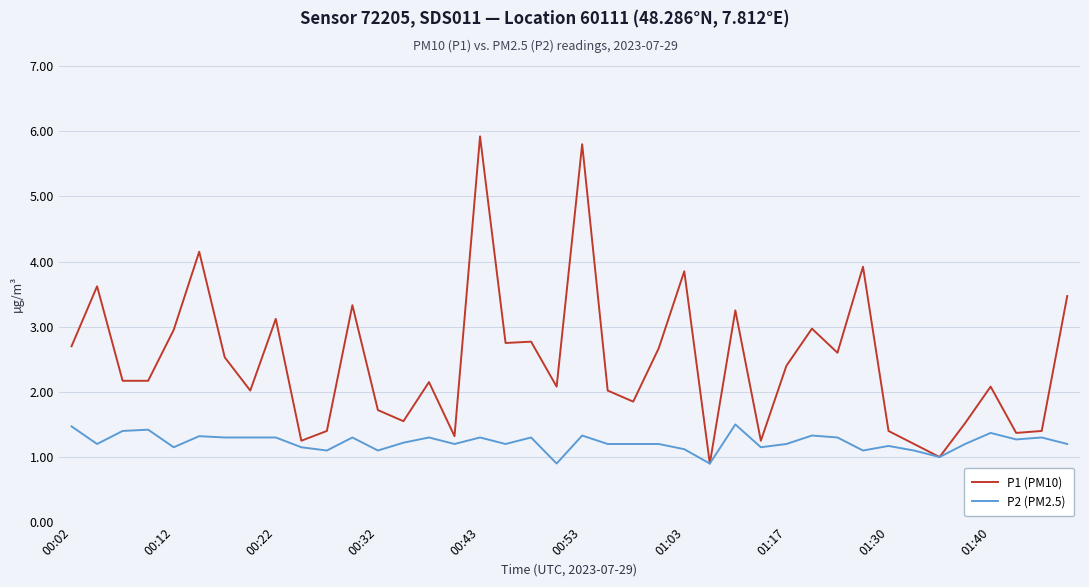

List the series in order of their overall mean, lowest first.

P2 (PM2.5), P1 (PM10)